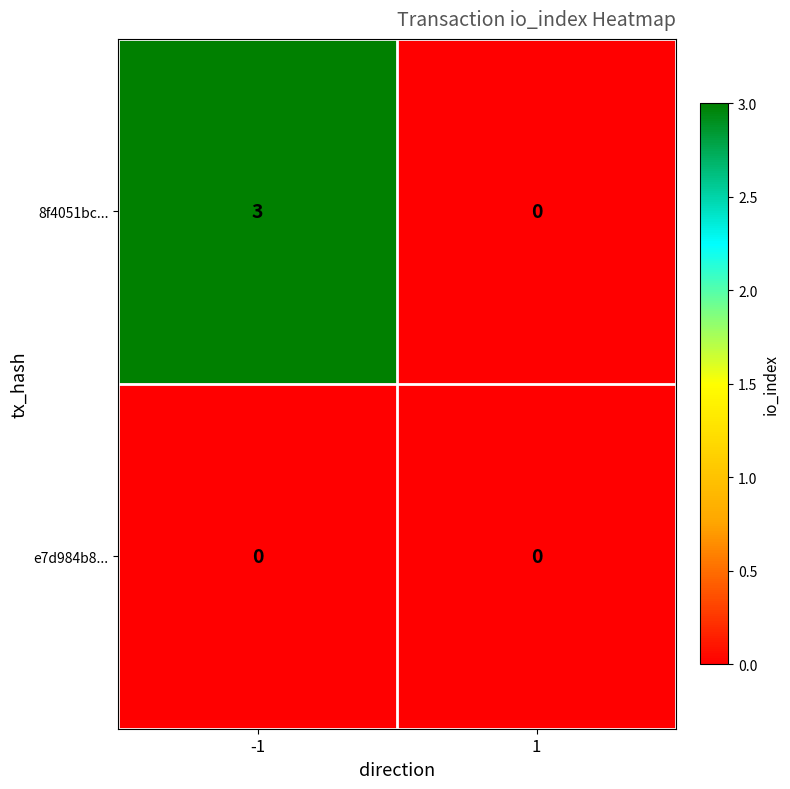

What is the difference between the 8f4051bc... values at -1 and 1?

3